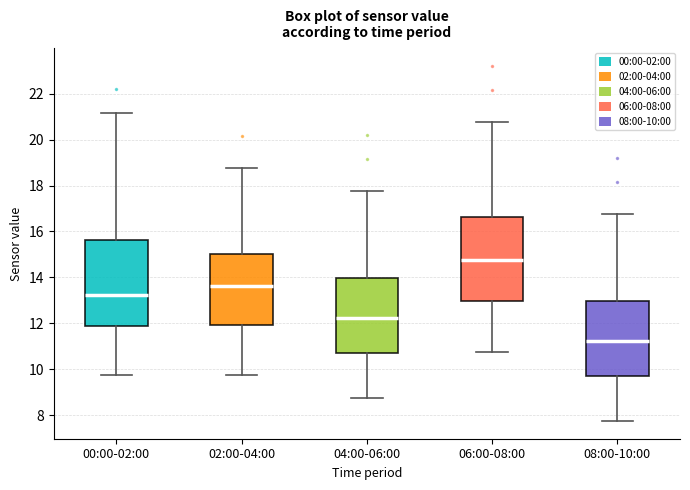

Which box has the highest median line?

06:00-08:00